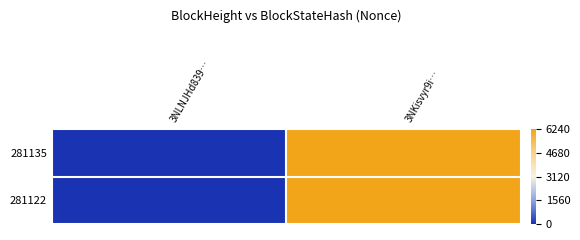

What is the total value across all series at 3NKisvyr9i…?

12480